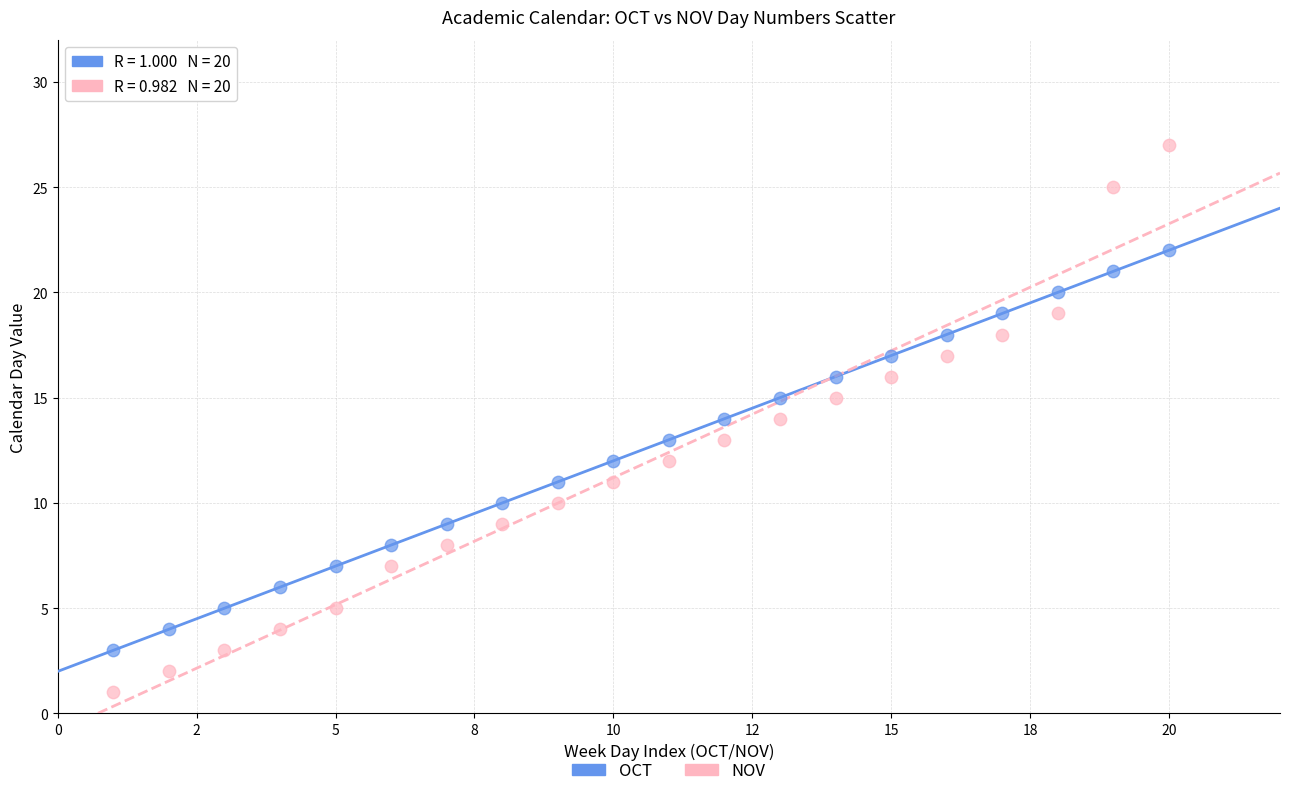

What are all the series names shown in the legend?

OCT, NOV